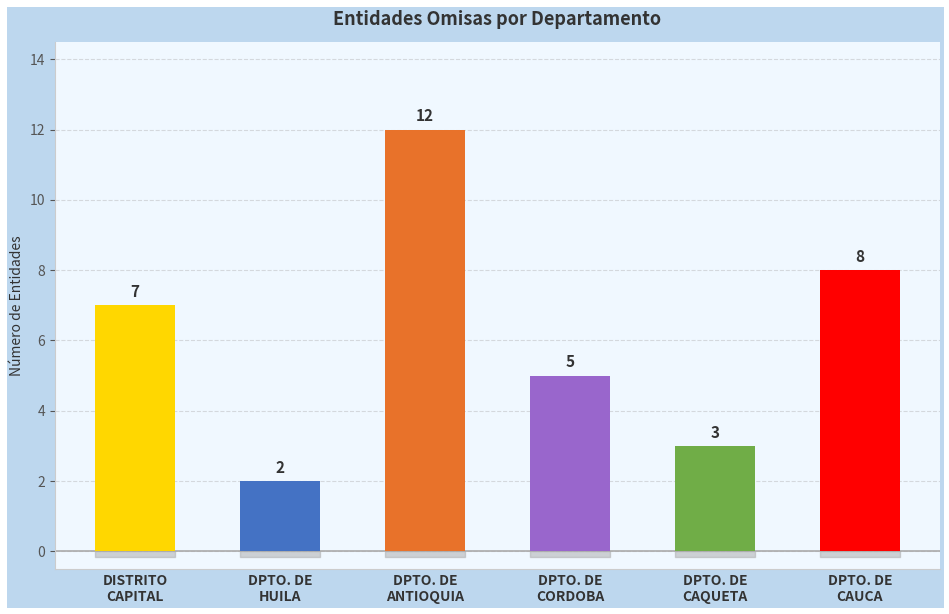

Does the chart contain stacked bars?

No